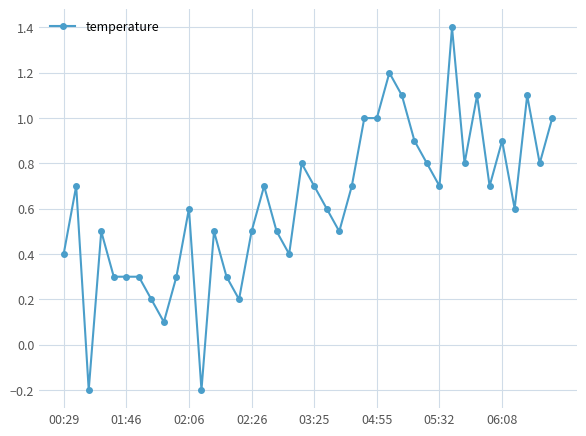

What is the value of the 8th point from the left?

0.2